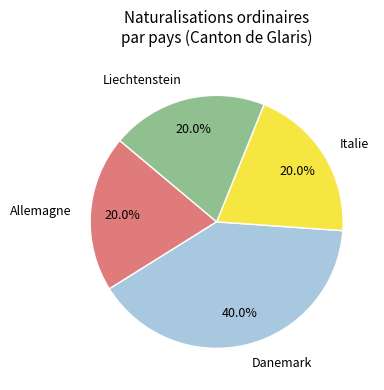

What is the total percentage of Allemagne and Danemark?

60.0%